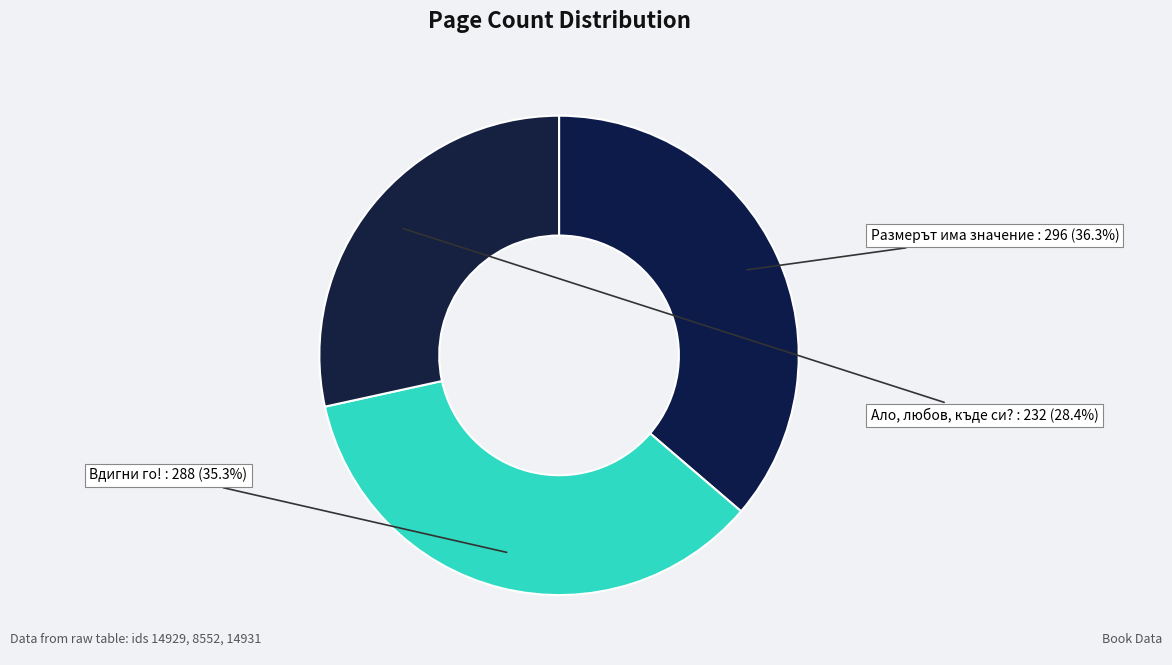

How many slices are in this pie chart?

3